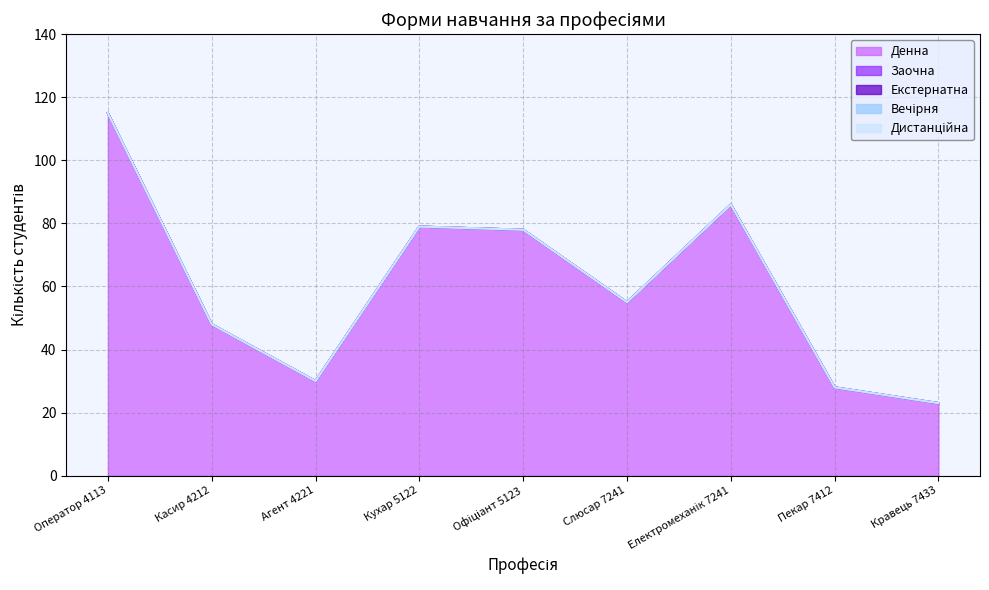

True or false: Вечірня and Денна intersect in this chart.

False